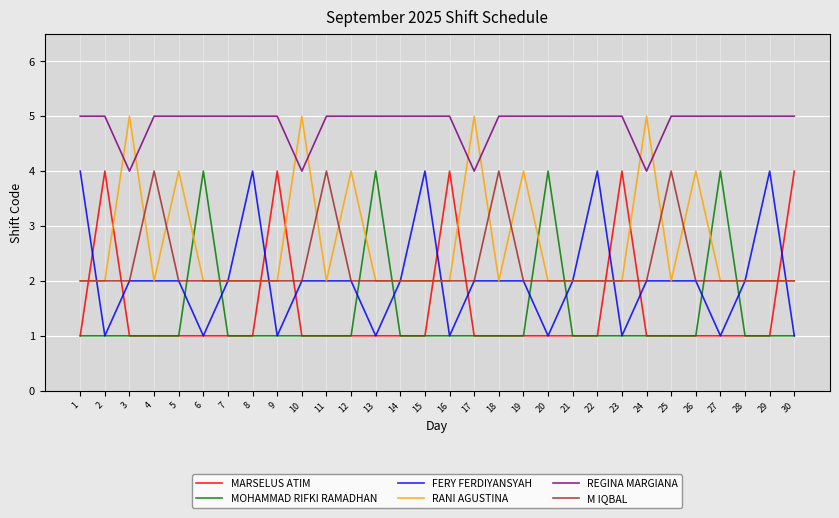

How many RANI AGUSTINA values are between 2 and 4?

26